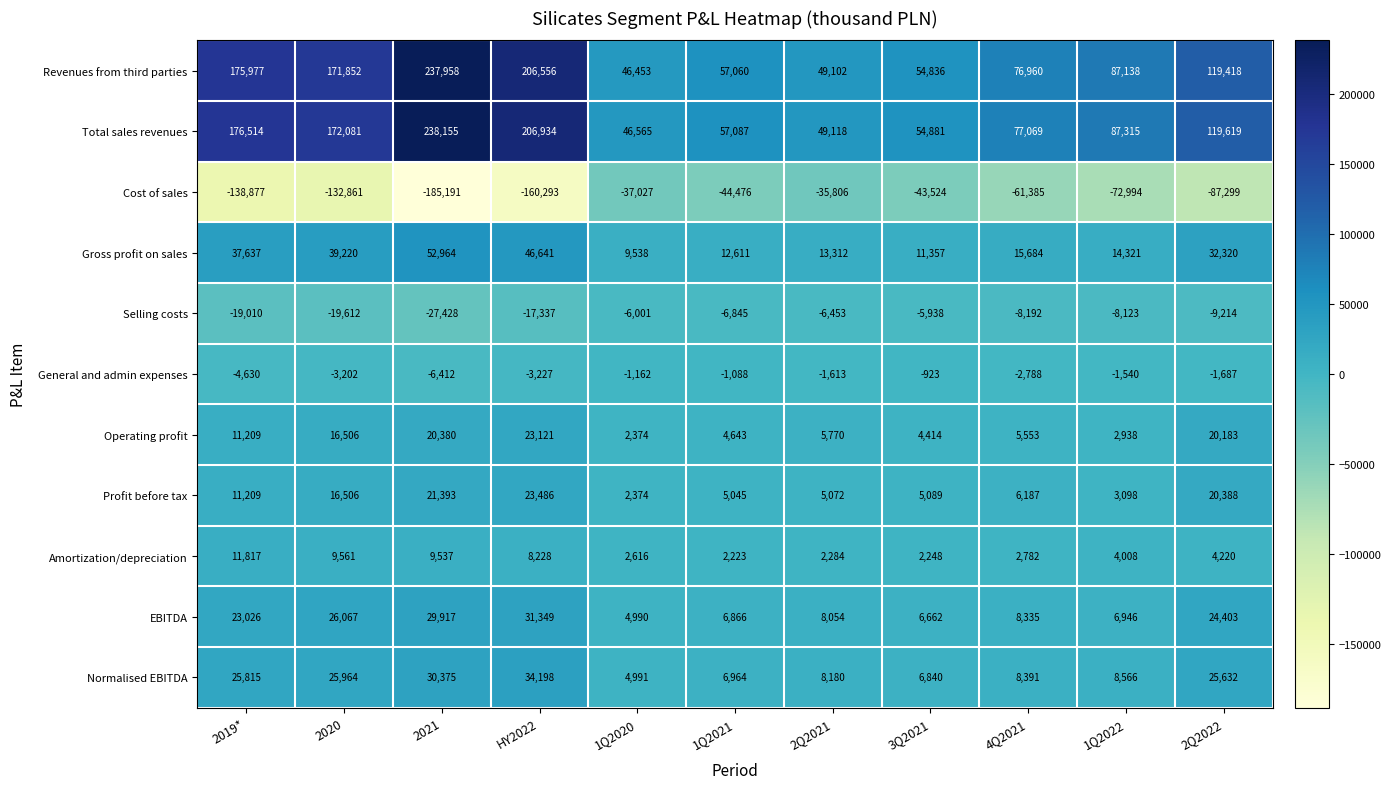

At which label does Amortization/depreciation first exceed 4008?

2019*